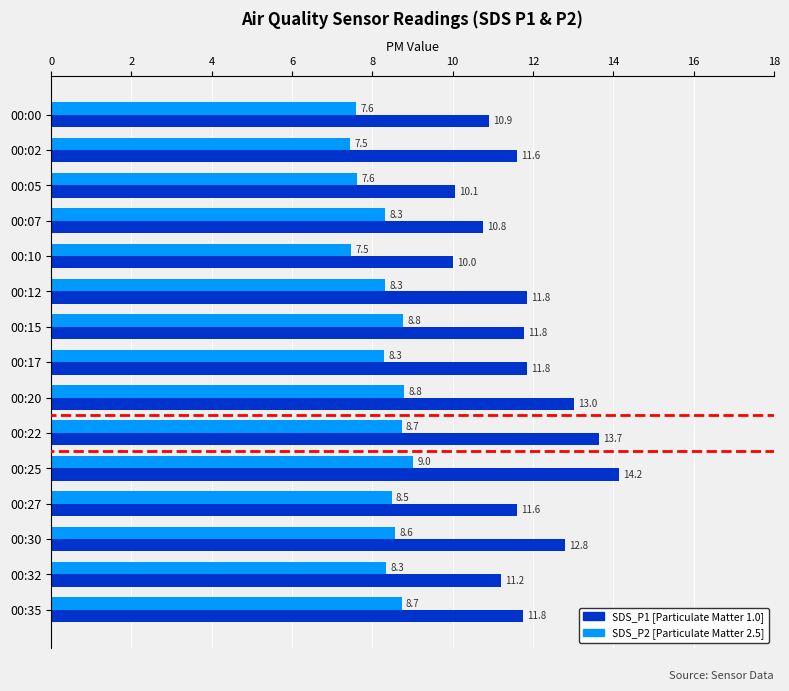

What is the spread (max minus min) of values at 00:00?

3.3